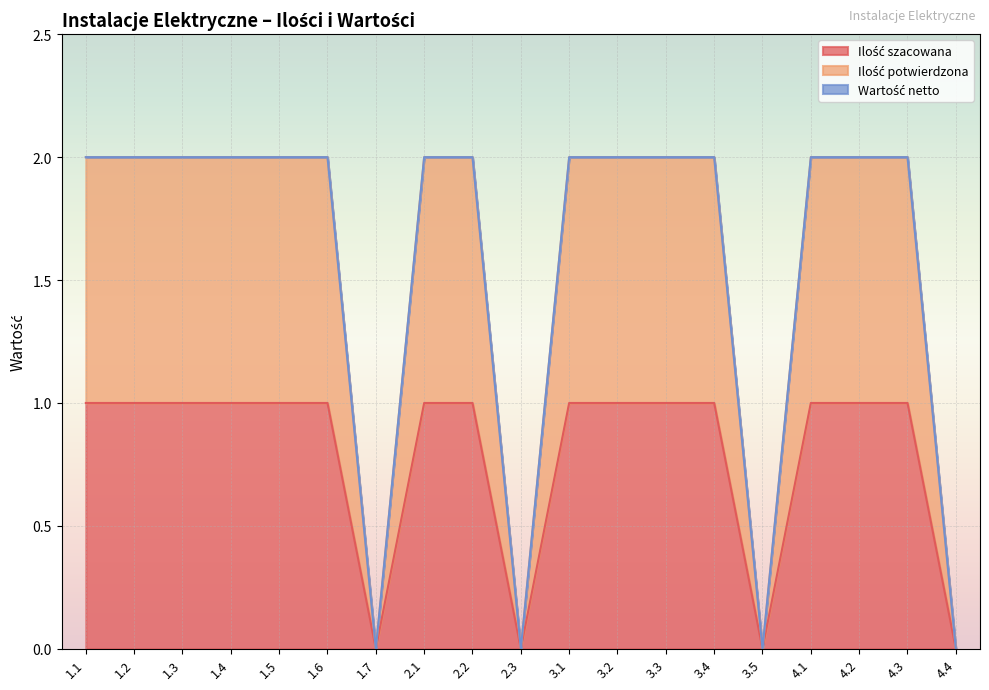

At which label is Ilość potwierdzona closest to 1?

1.1